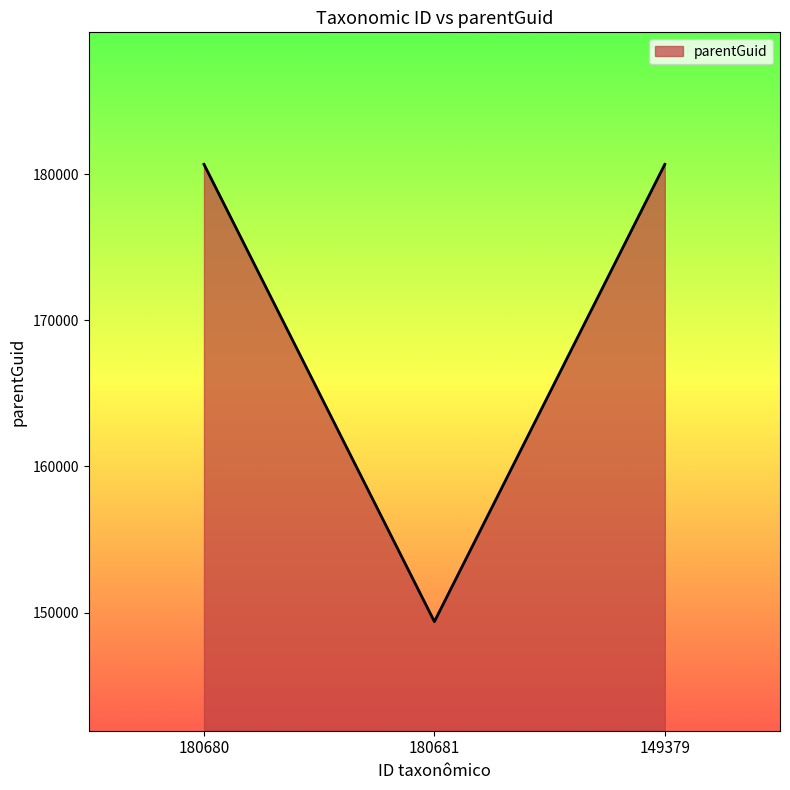

What is the minimum value shown in the chart?

149380